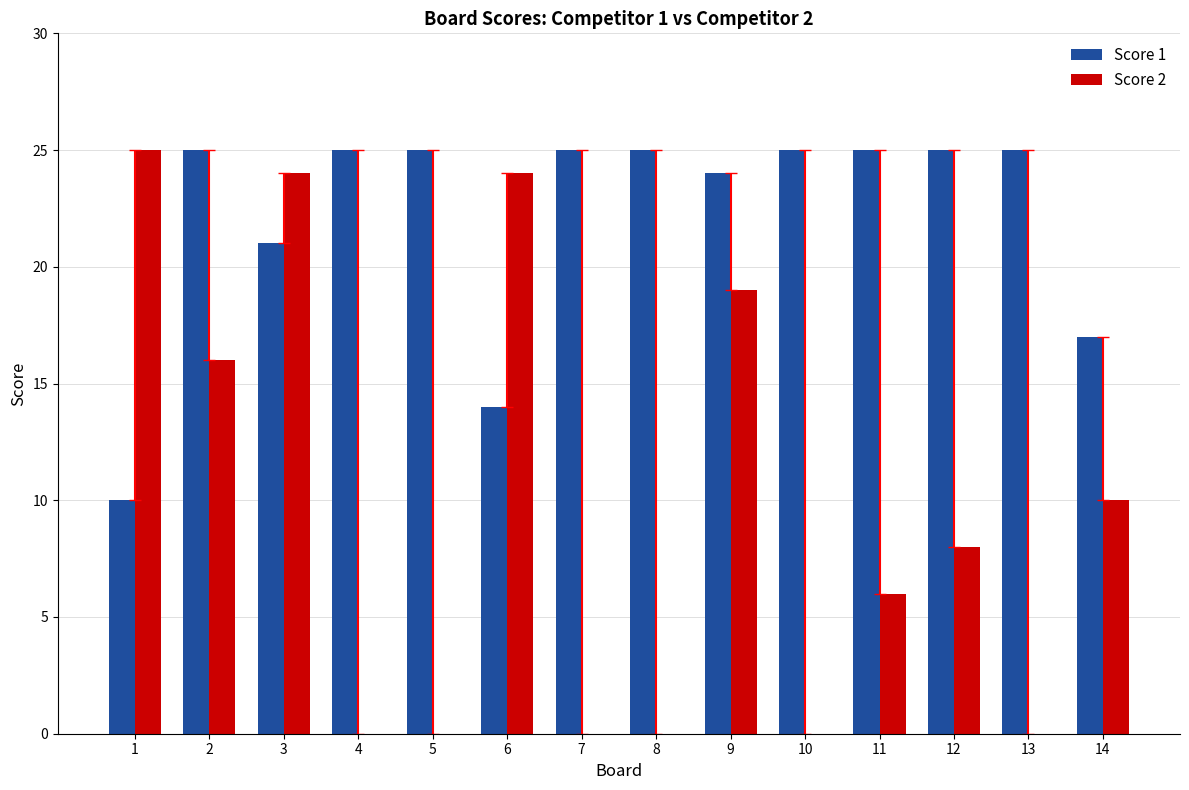

What is the maximum value for Score 1?

25